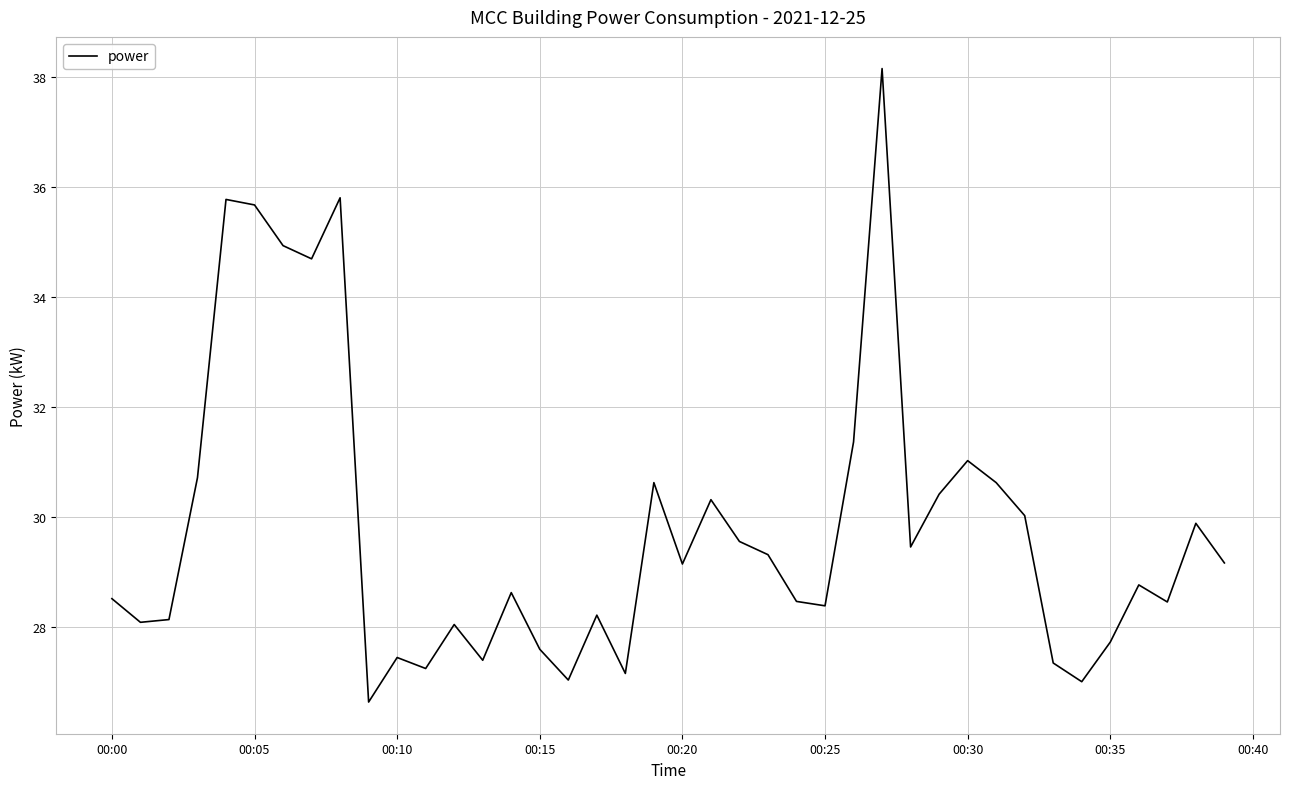

What is the difference between the maximum and minimum values?

11.5